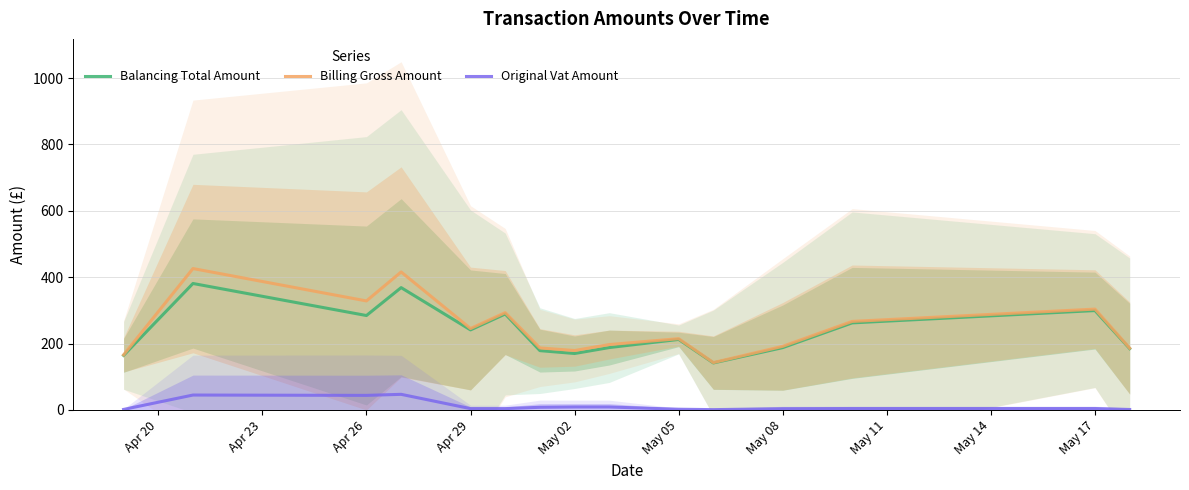

Is this an area chart (filled region under the line)?

No